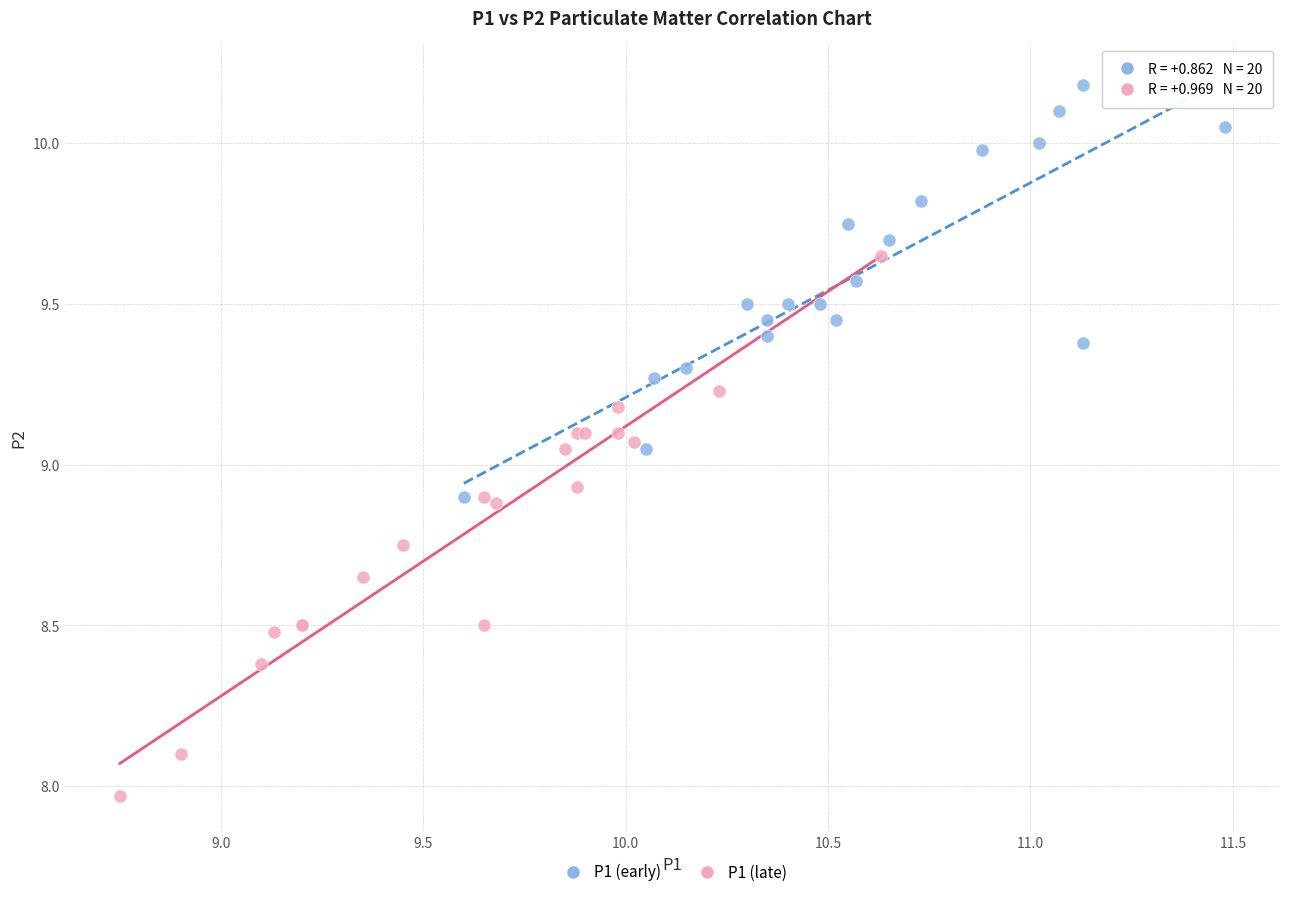

Which series has the widest spread of Y values?

P1 (late)